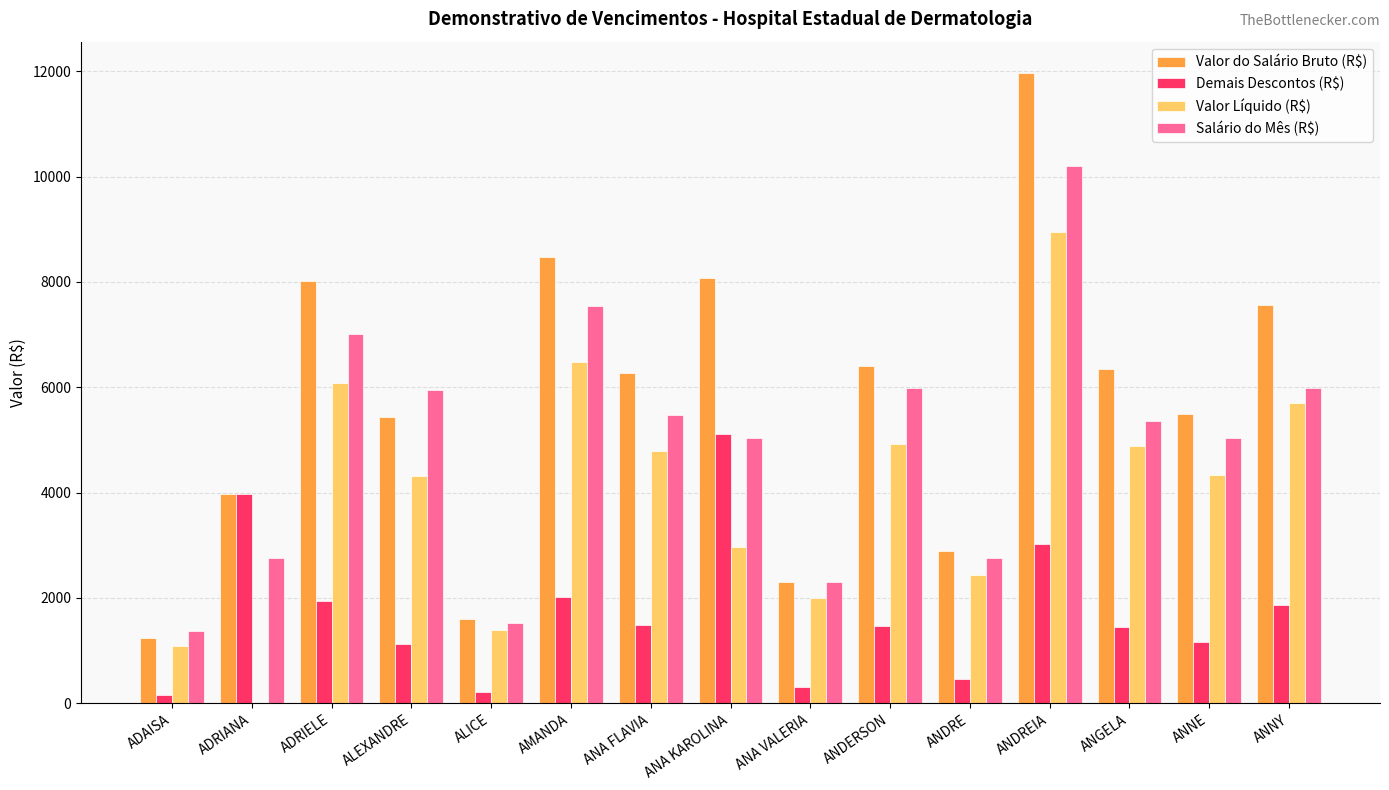

The Demais Descontos (R$) series shows 407.2 at AMANDA. True or false?

False